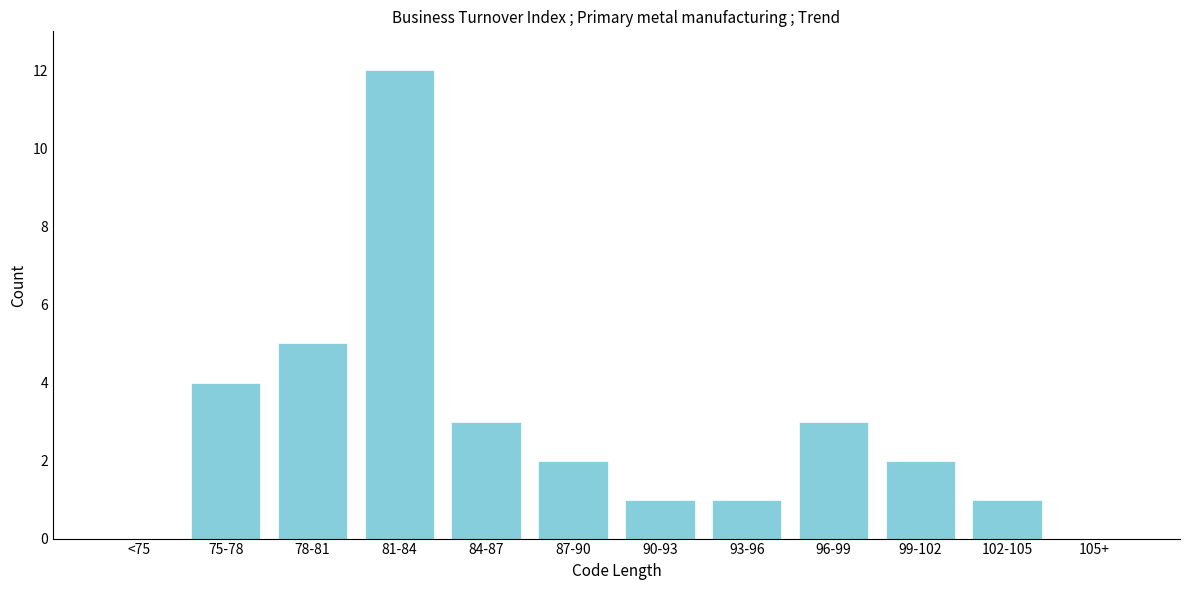

Reading right to left, list all the values displayed in this chart.

105+=0	102-105=1	99-102=2	96-99=3	93-96=1	90-93=1	87-90=2	84-87=3	81-84=12	78-81=5	75-78=4	<75=0